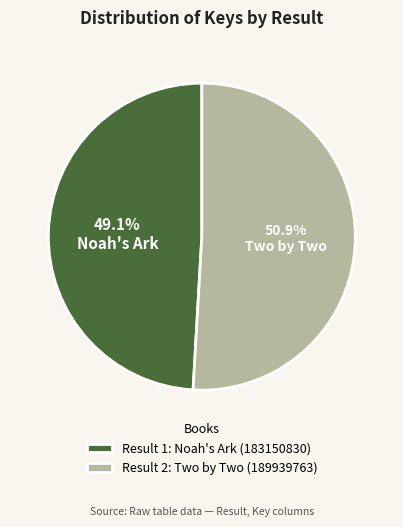

Rank the categories by value from highest to lowest.

Result 2: Two by Two (189939763), Result 1: Noah's Ark (183150830)